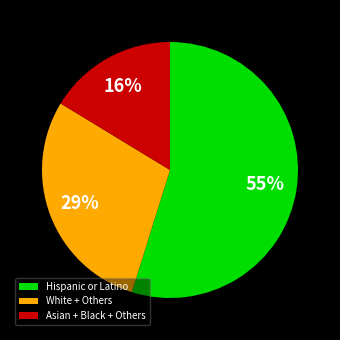

Do Hispanic or Latino and Asian + Black + Others together represent more than half of the pie?

Yes